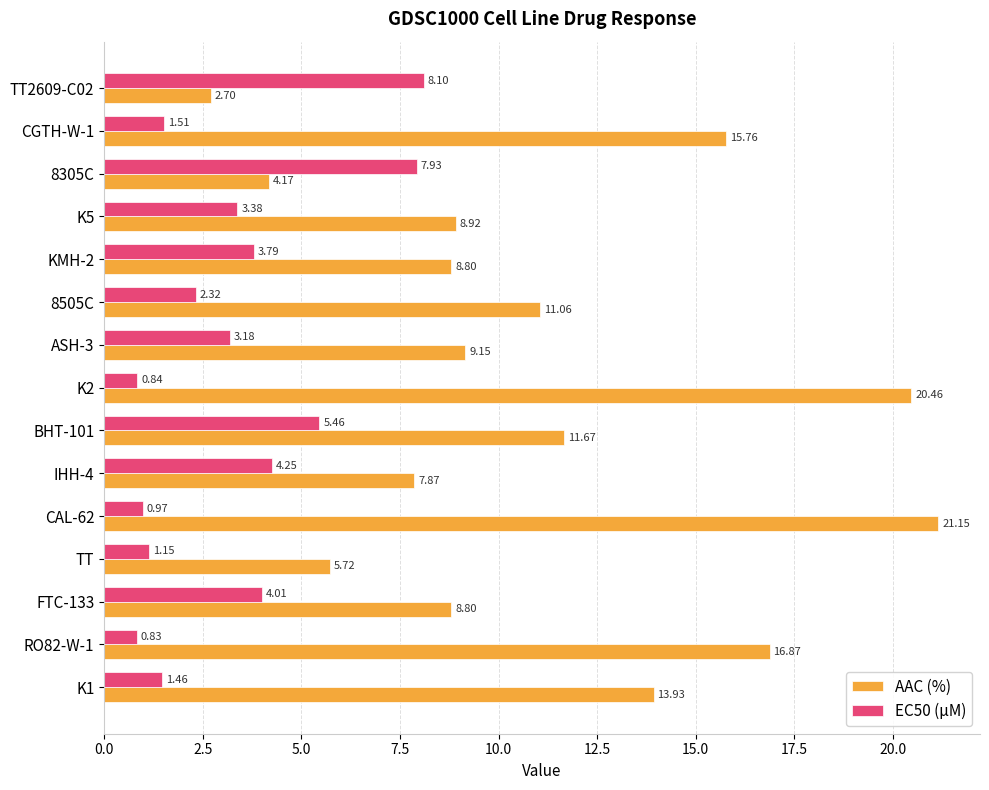

What is the difference between the maximum and minimum values in the EC50 (µM) series?

7.3